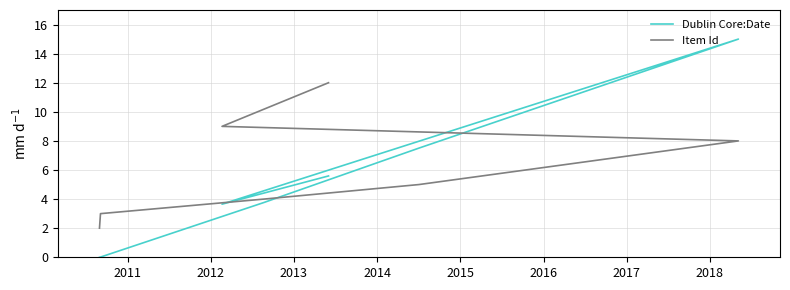

At which label is Dublin Core:Date closest to 7?

2013